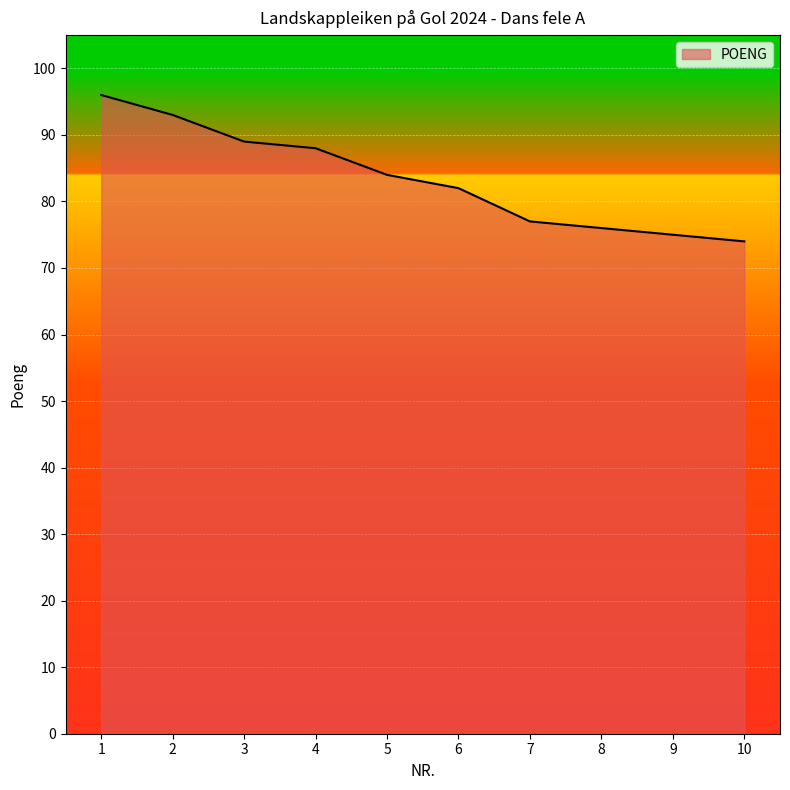

Count the number of categories in the chart.

10